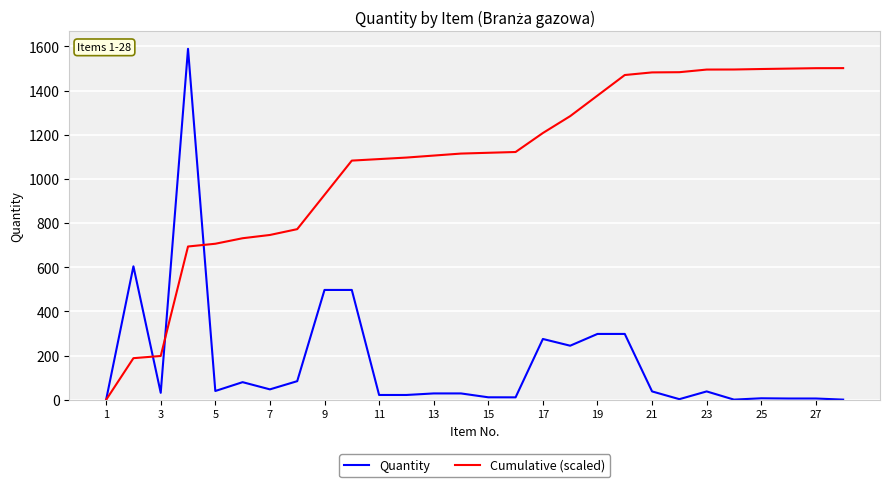

Rank the series by their maximum value, from highest to lowest.

Quantity, Cumulative (scaled)